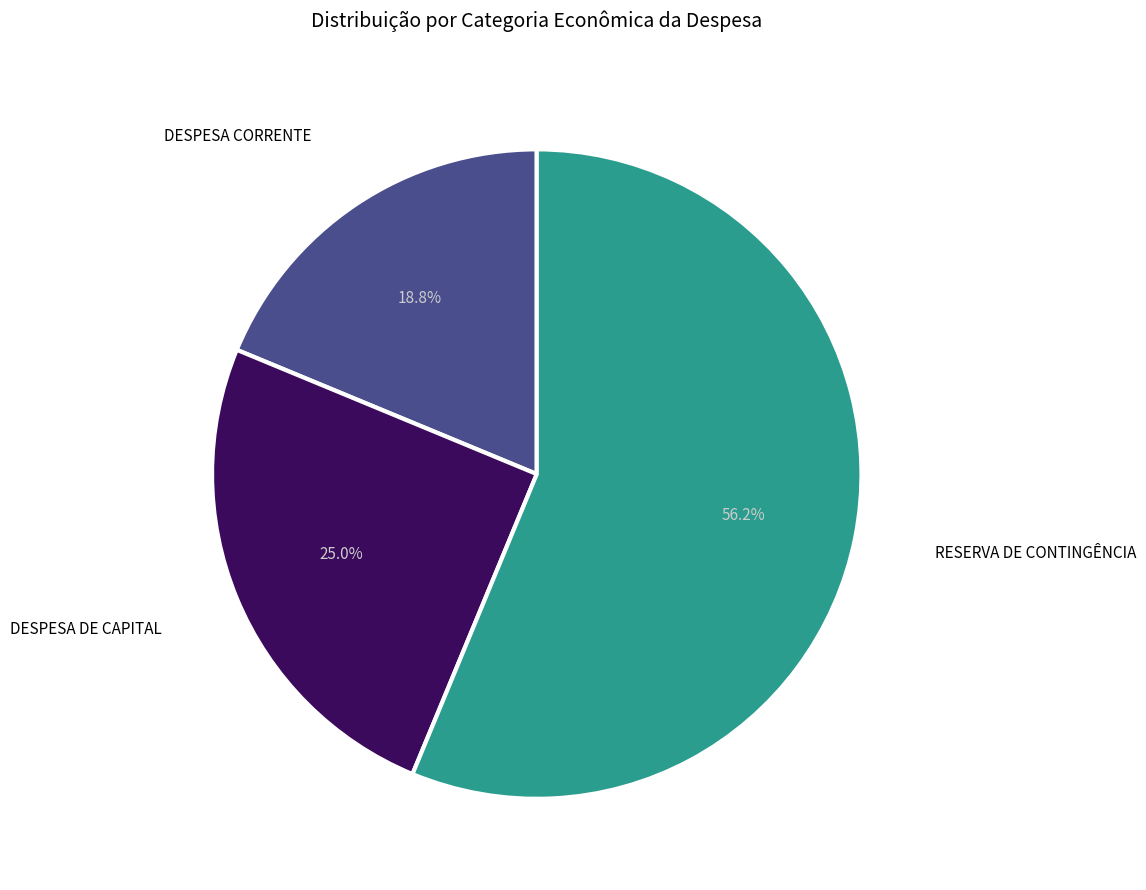

Is there a majority slice in this chart?

Yes